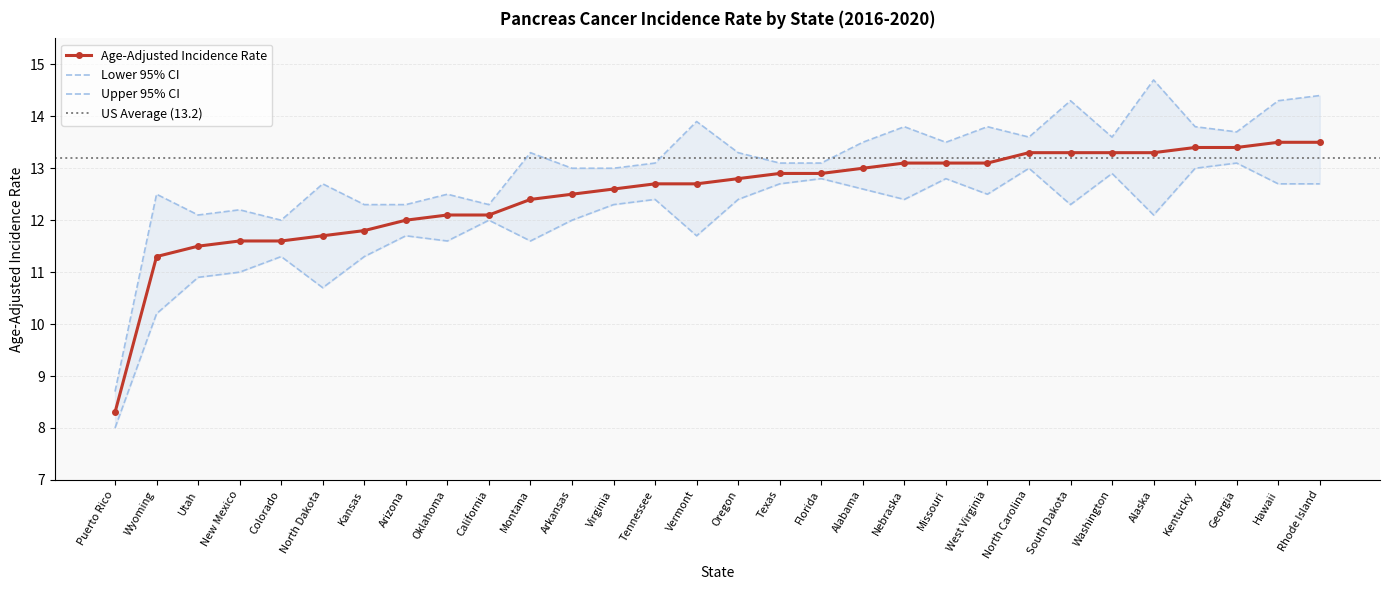

What is the total value across all series at Arizona?

36.0